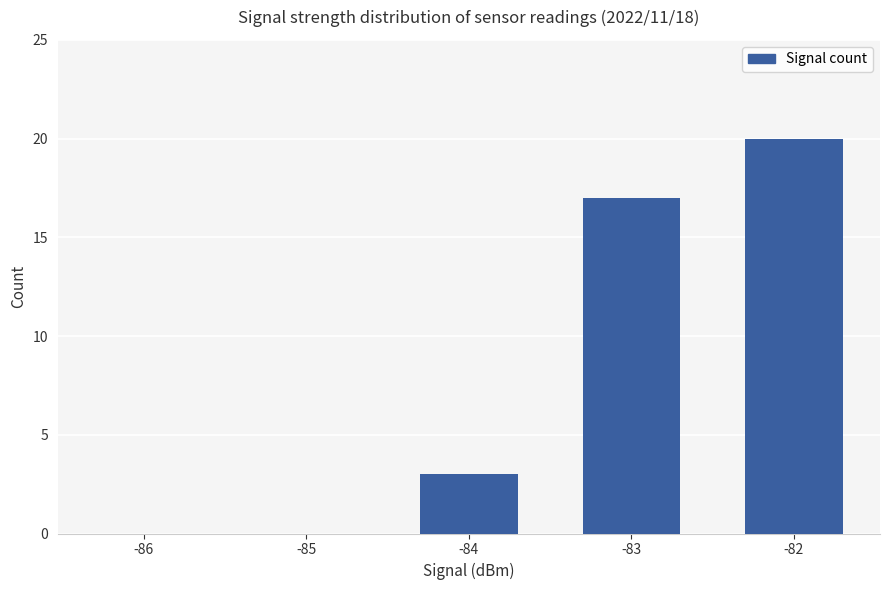

What is the greatest value displayed?

20